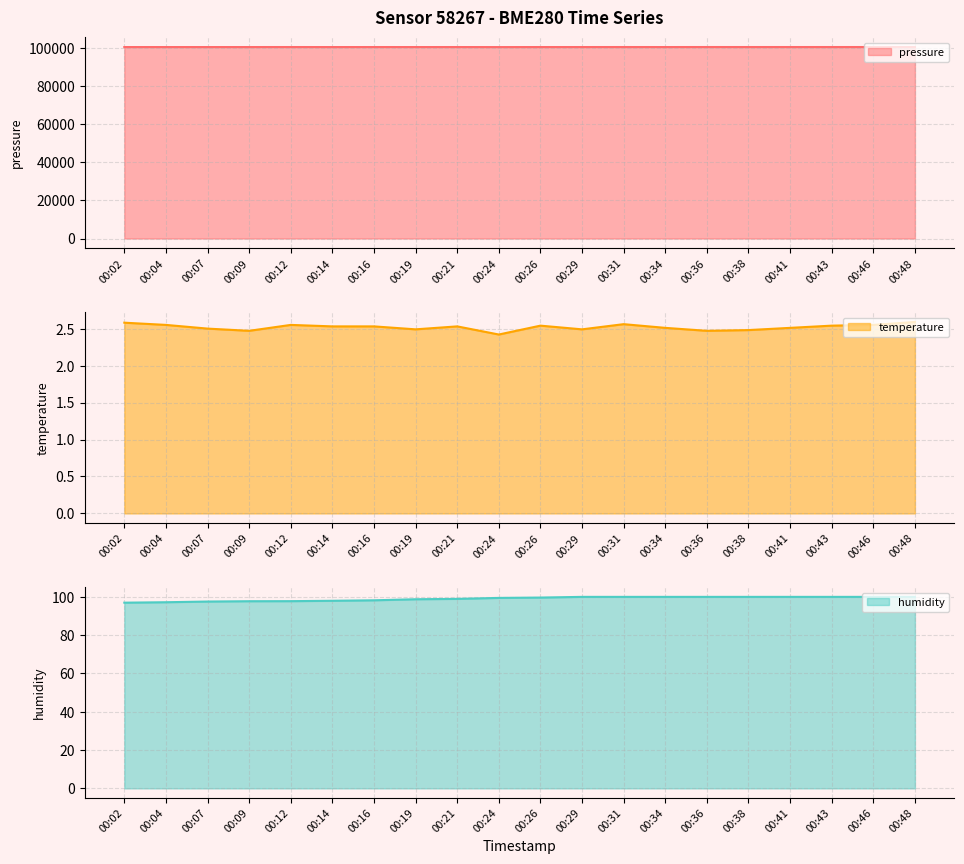

Is it true that temperature line equals 0.6 at 00:31?

False